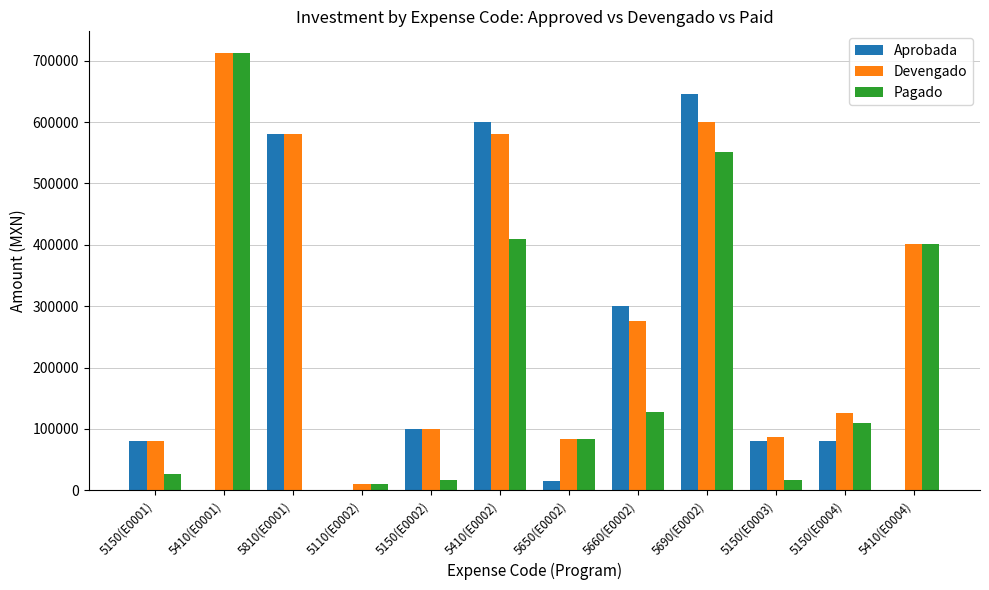

At which category does the chart reach its peak across all series?

5410(E0001)